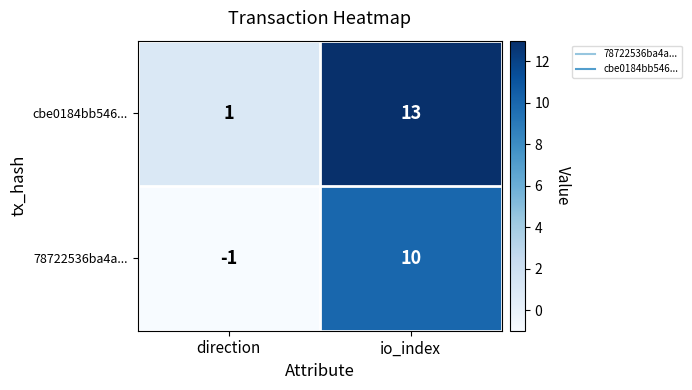

At which category is the sum across all series the highest?

io_index